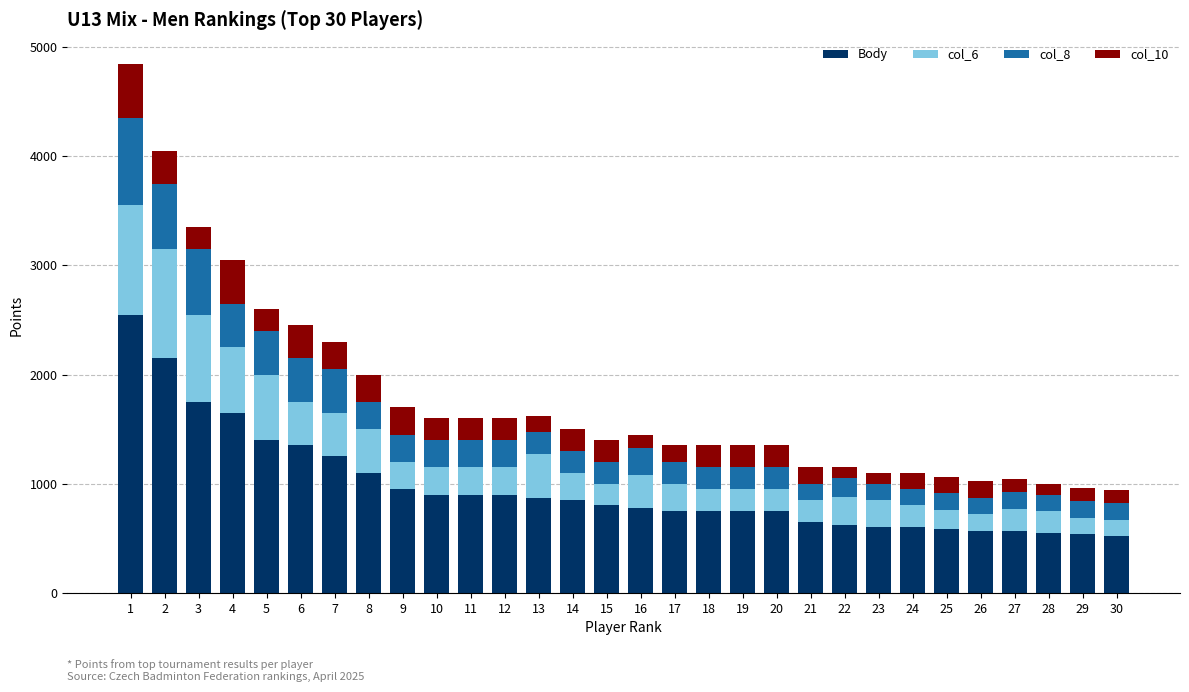

What is the total value across all series at 4?

3050